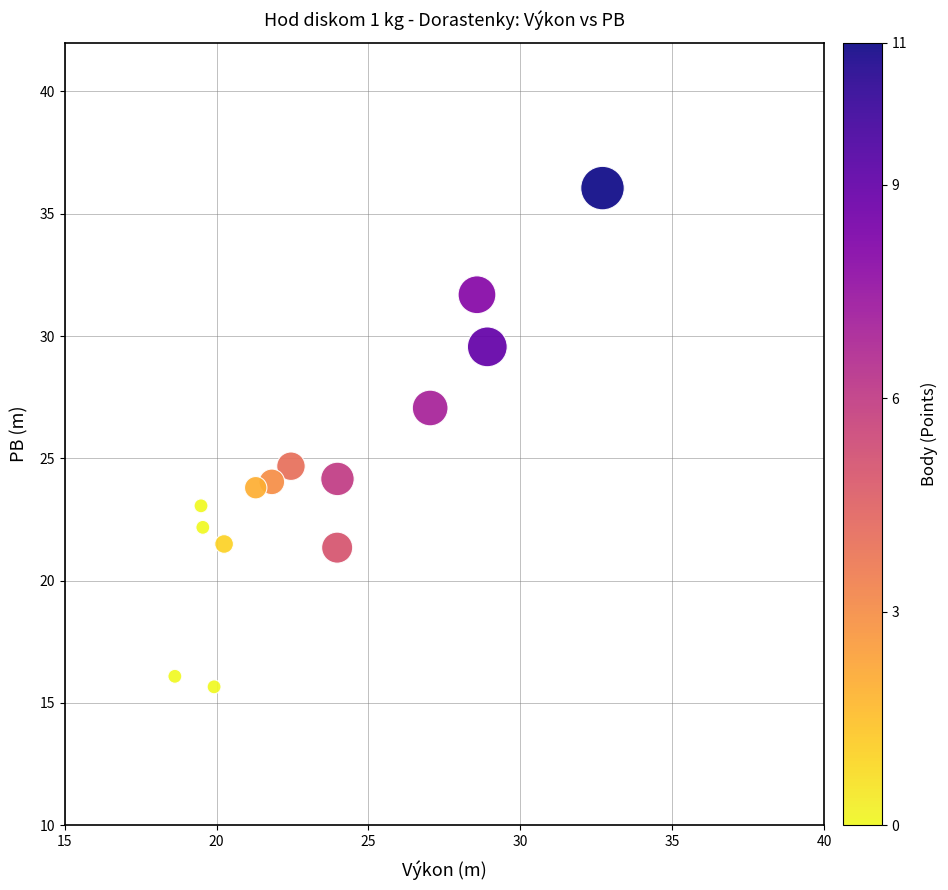

What is the range of X values (max minus min)?

14.1